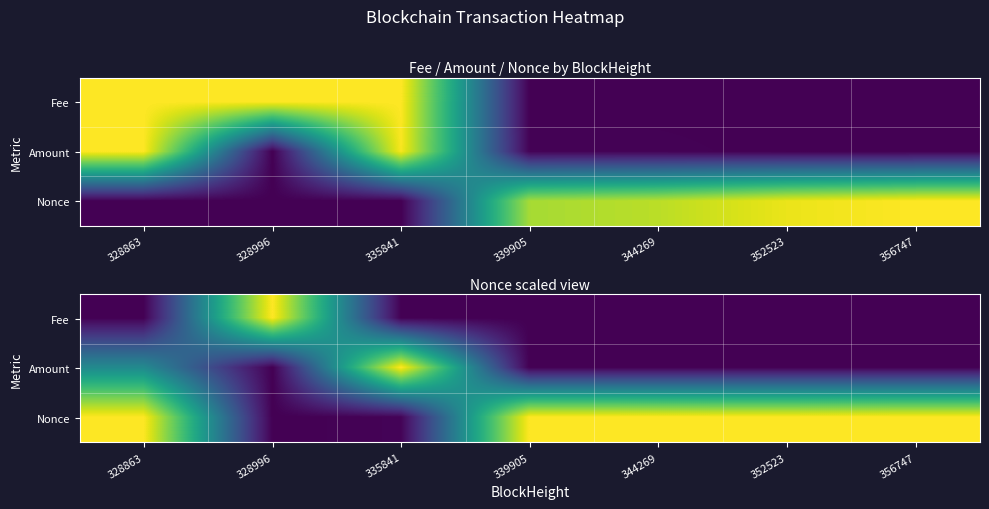

At how many categories does at least one series exceed 0?

7